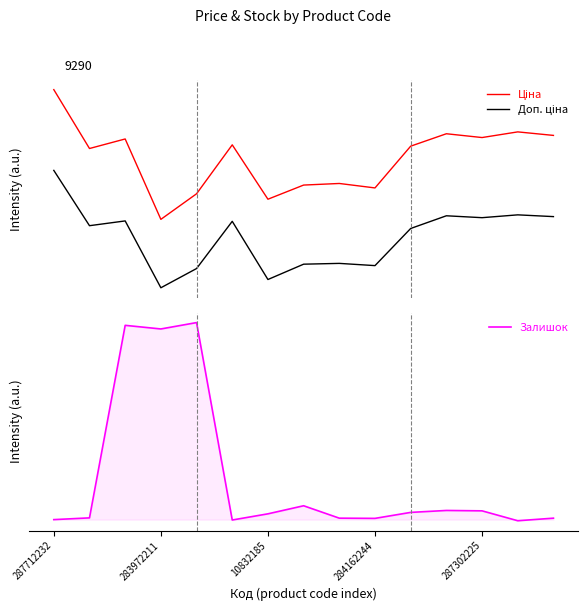

Between 5 and 6, which is larger?

5